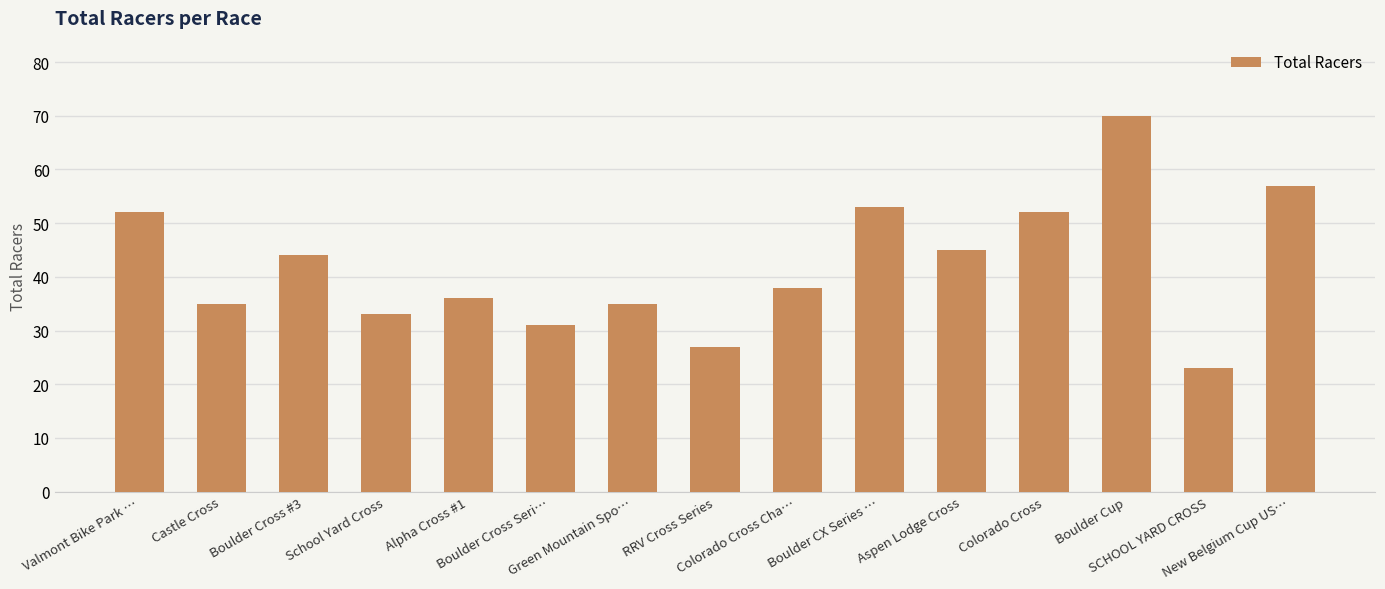

Reading left to right, list all the values displayed in this chart.

52	35	44	33	36	31	35	27	38	53	45	52	70	23	57